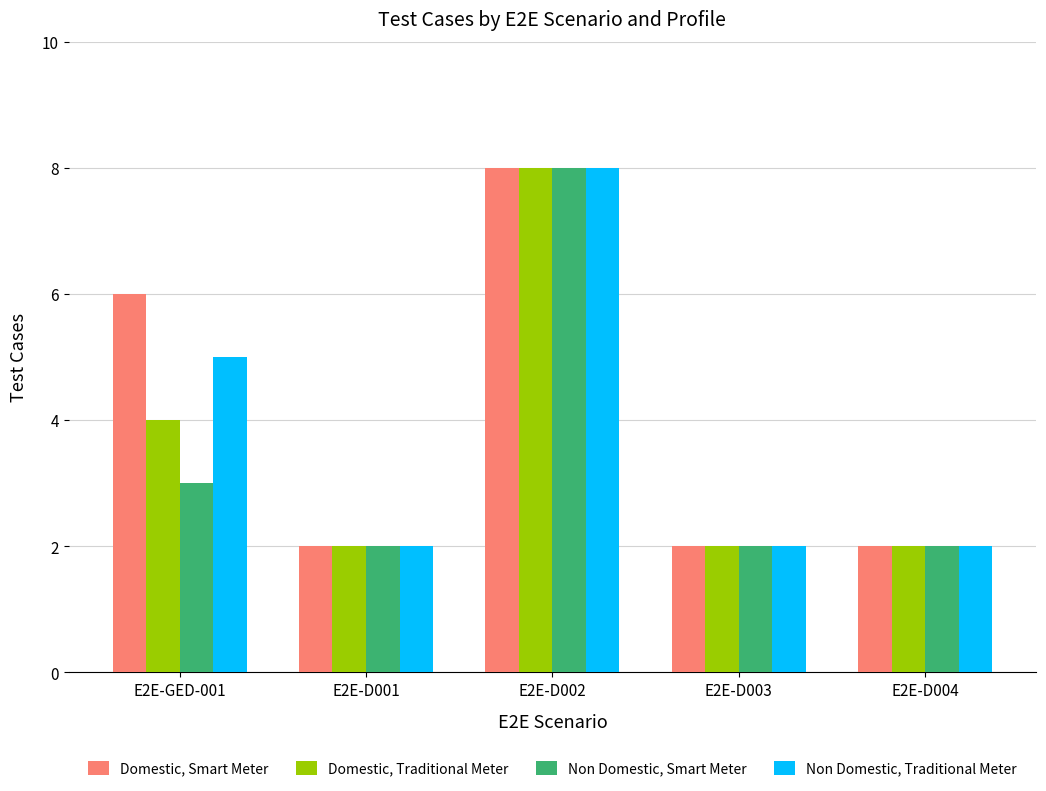

At how many categories does at least one series exceed 7?

1